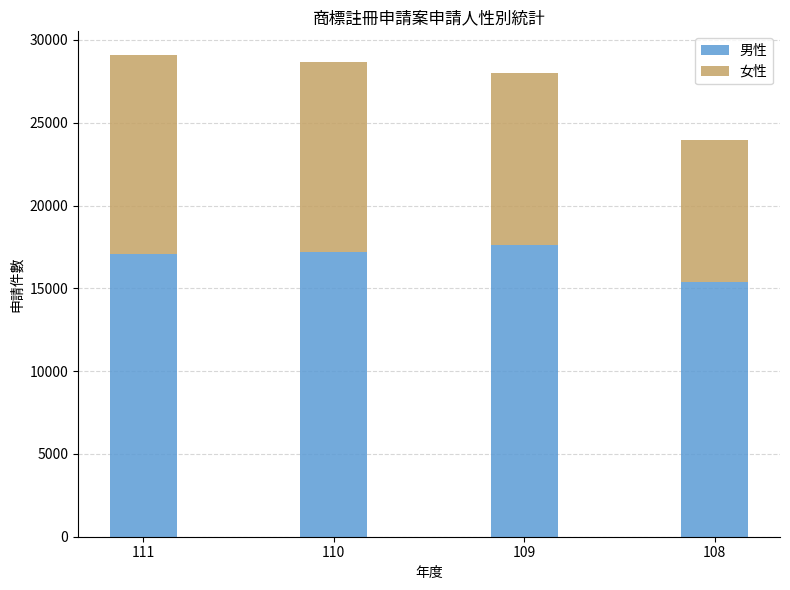

What is the total value across all series at 110?

28660